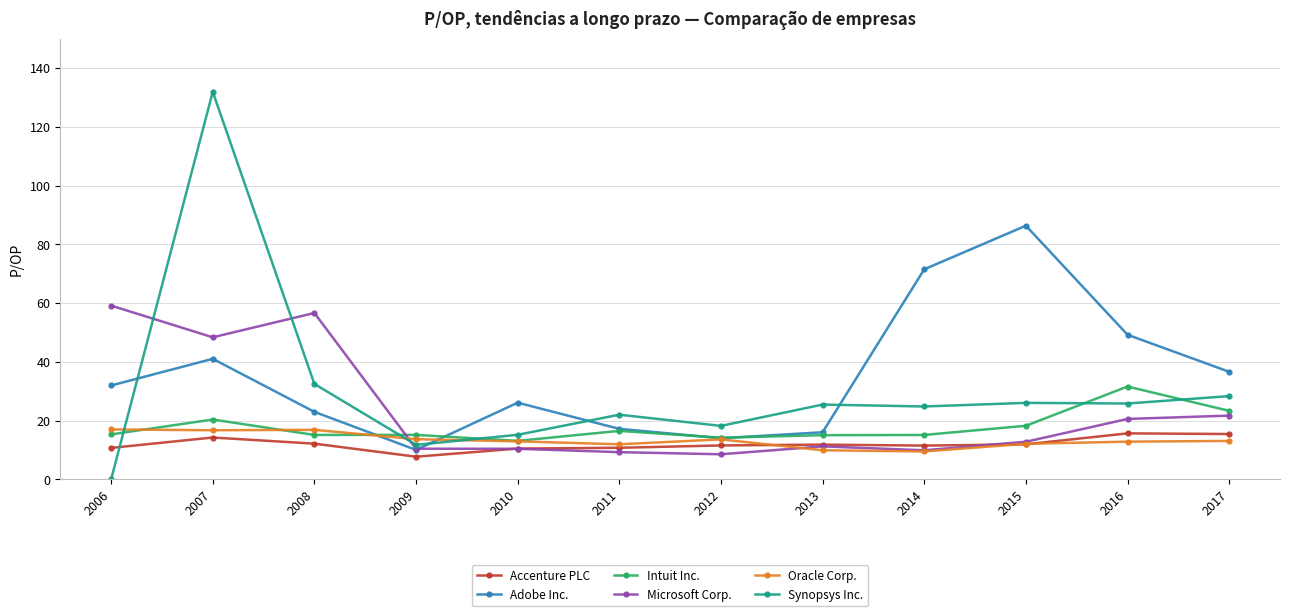

What is the value of the Intuit Inc. point at the 6th from the left?

16.5